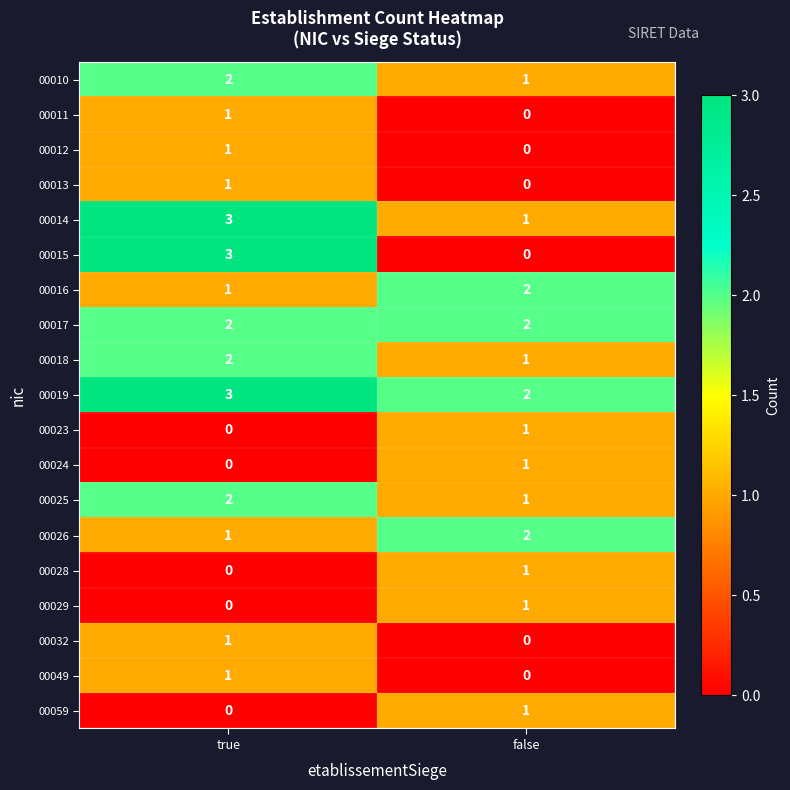

What is the difference between the highest and lowest values at true?

3